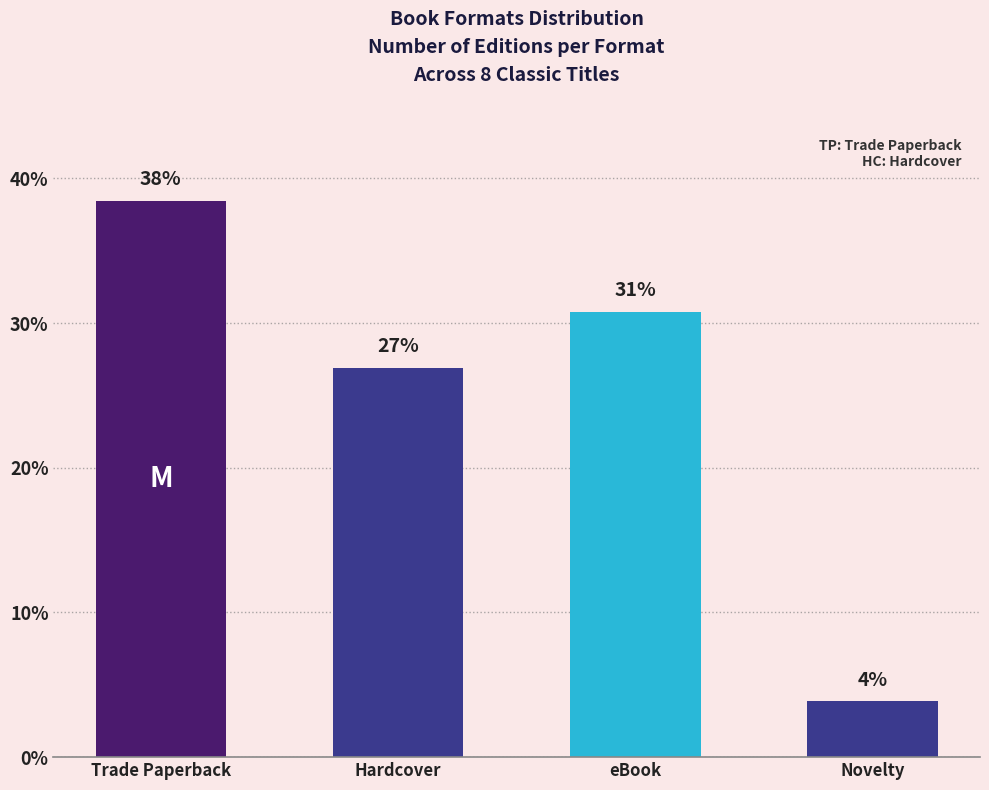

What is the approximate value at Hardcover?

26.9